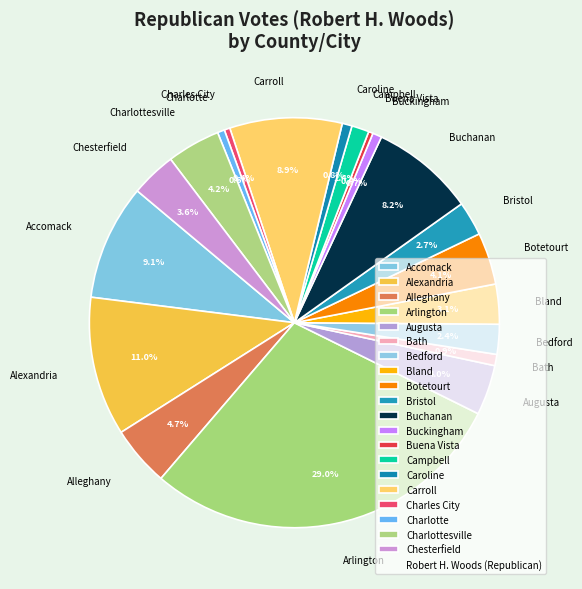

Between Charlottesville and Alexandria, which is larger?

Alexandria